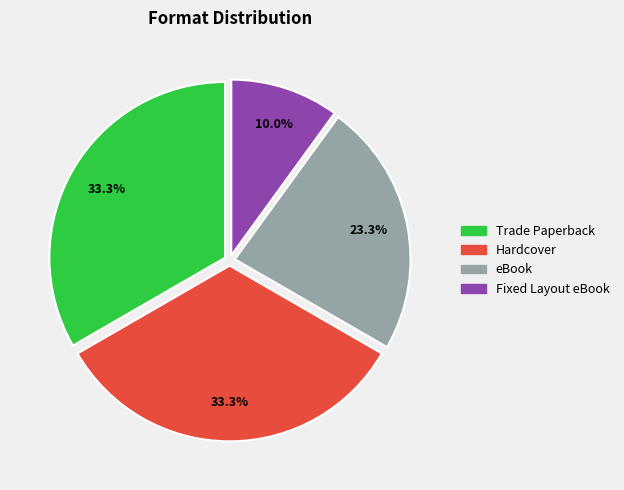

How many slices are in this pie chart?

4